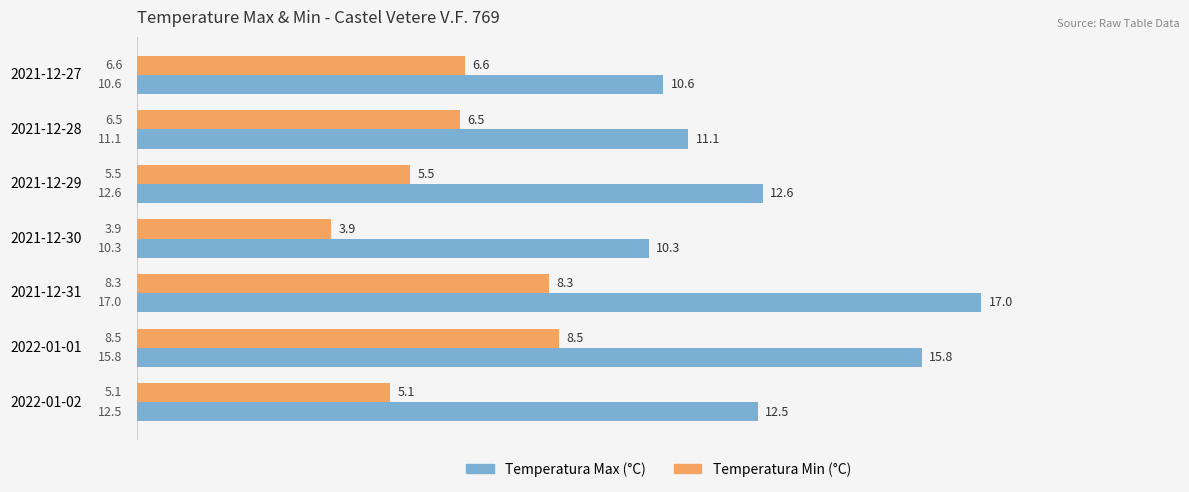

Which series changed the most between 2021-12-29 and 2021-12-30?

Temperatura Max (°C)